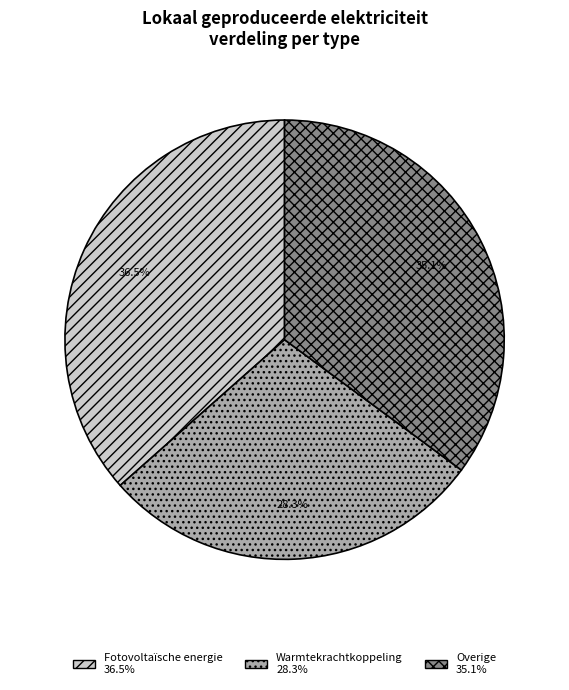

Is there any slice that represents more than half of the pie?

No